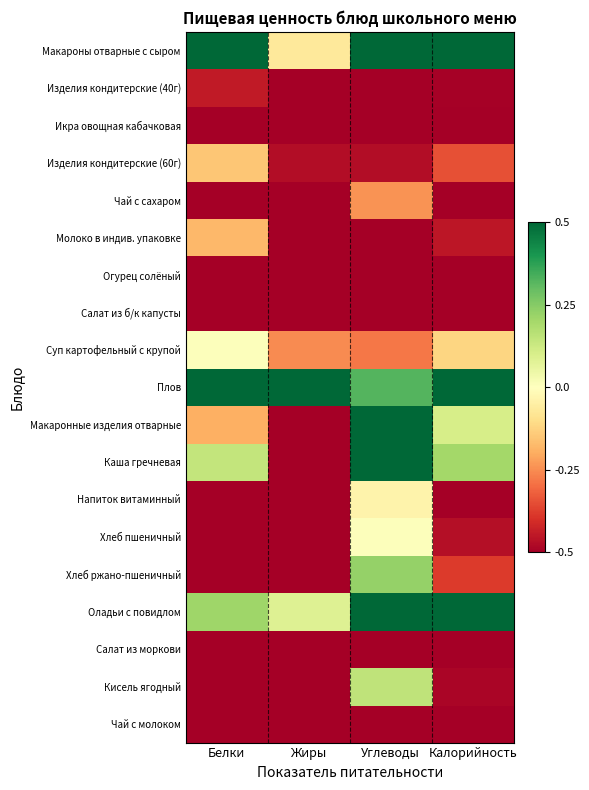

List the series in order of their peak value, lowest first.

Огурец солёный, Икра овощная кабачковая, Чай с молоком, Салат из б/к капусты, Салат из моркови, Изделия кондитерские (40г), Чай с сахаром, Молоко в индив. упаковке, Изделия кондитерские (60г), Напиток витаминный, Суп картофельный с крупой, Хлеб пшеничный, Кисель ягодный, Хлеб ржано-пшеничный, Макаронные изделия отварные, Каша гречневая, Оладьи с повидлом, Макароны отварные с сыром, Плов